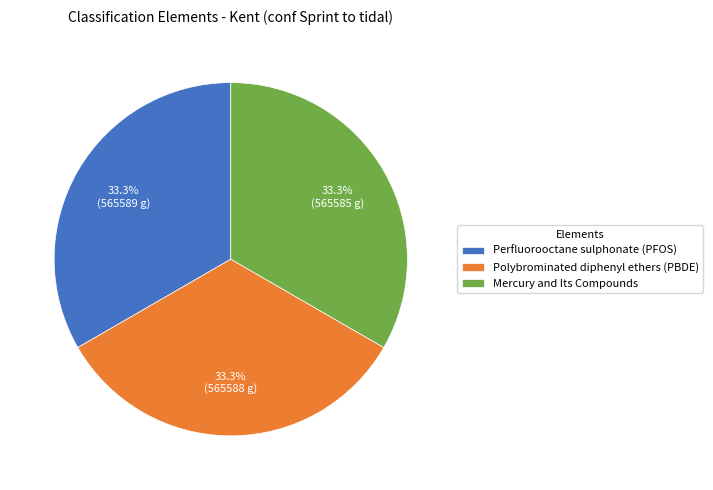

To the nearest percent, what is the combined percentage of Perfluorooctane sulphonate (PFOS) and Polybrominated diphenyl ethers (PBDE)?

67%